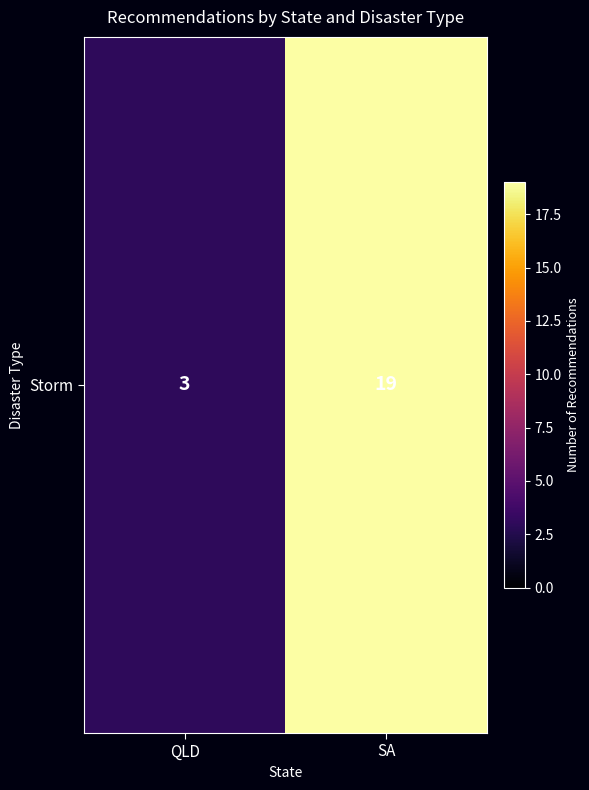

Is it true that the value at QLD is 2?

False